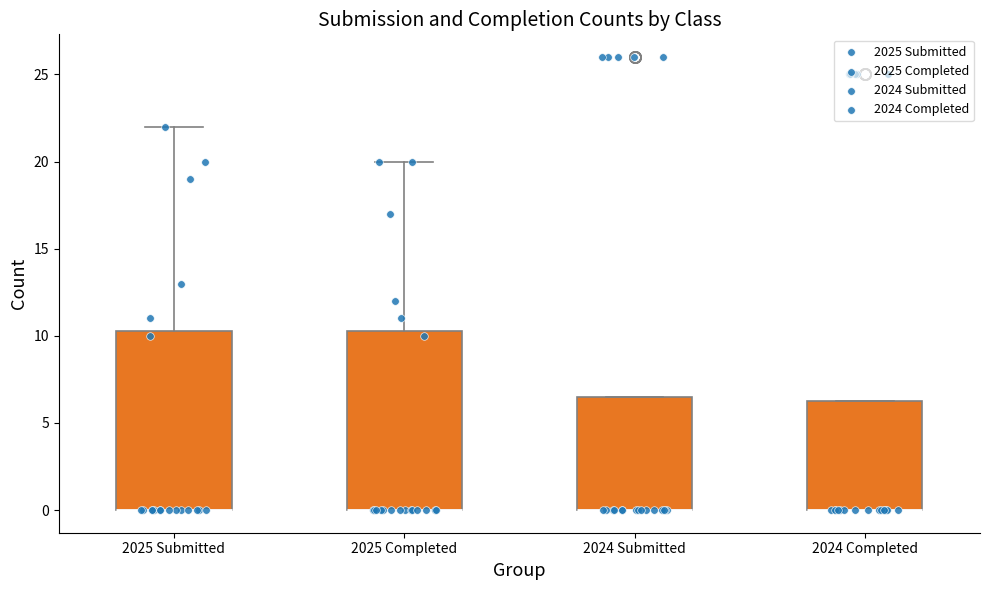

Reading left to right, transcribe this box plot: for each box, give where its median line is, the range the box spans, and where its two whiskers end, as read against the y-axis. The values are not printed on the chart, so give them approximately, as read against the axis.

2025 Submitted: median 0.0 (drawn on the box's lower edge), box 0.0 to 10.5, whiskers 0.0 to 22.0
2025 Completed: median 0.0 (drawn on the box's lower edge), box 0.0 to 10.5, whiskers 0.0 to 20.0
2024 Submitted: median 0.0 (drawn on the box's lower edge), box 0.0 to 6.5, whiskers 0.0 to 6.5
2024 Completed: median 0.0 (drawn on the box's lower edge), box 0.0 to 6.5, whiskers 0.0 to 6.5